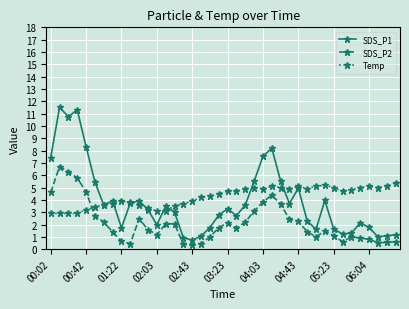

Which series has the widest spread of values?

SDS_P1